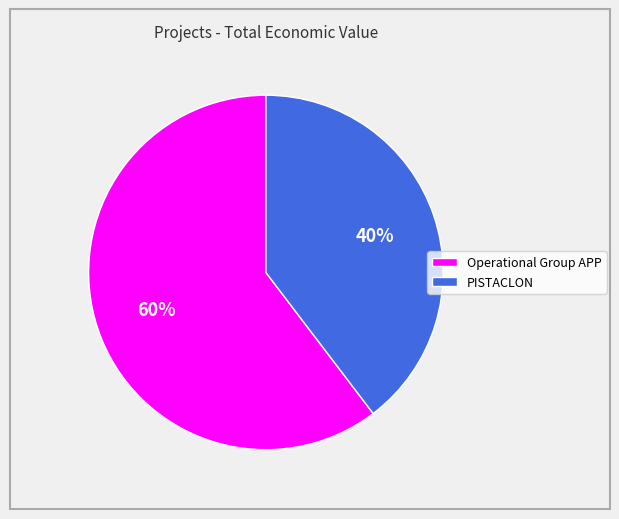

To the nearest percent, what is the average slice percentage?

50%